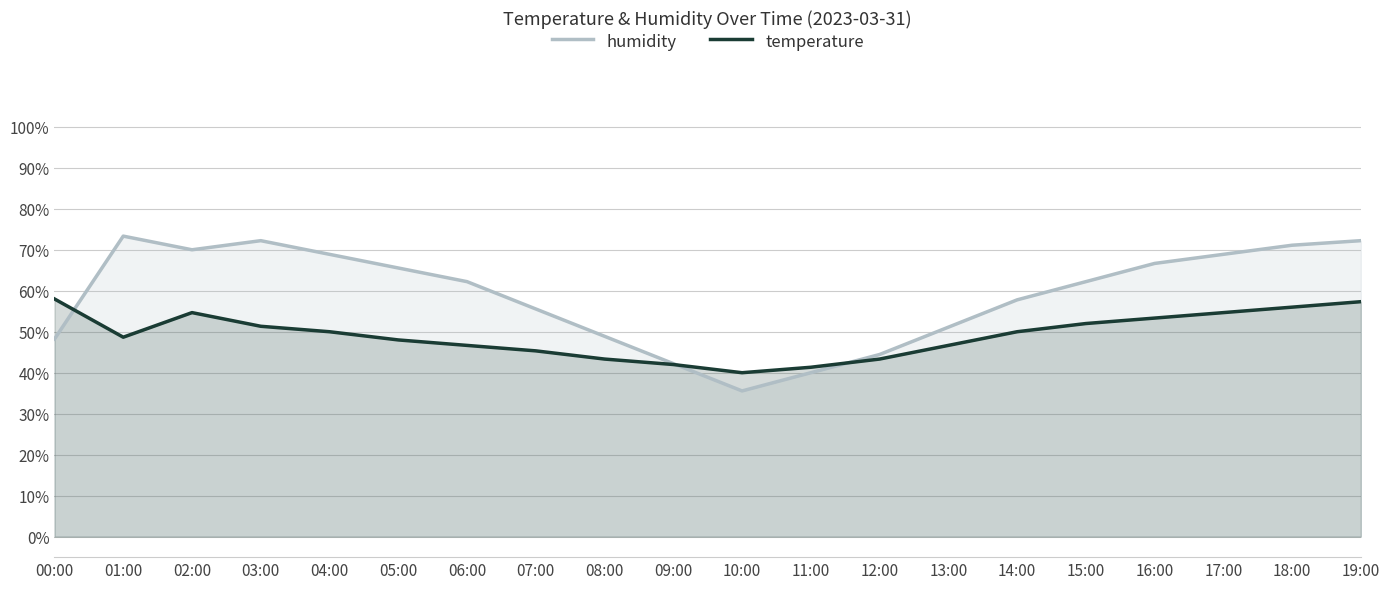

How many lines are shown in the chart?

2